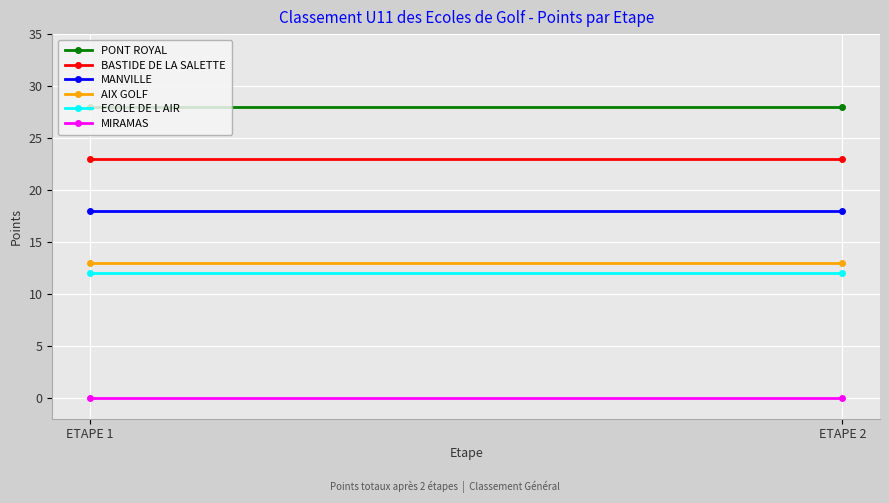

Which has a higher value, ETAPE 1 or ETAPE 2?

ETAPE 1